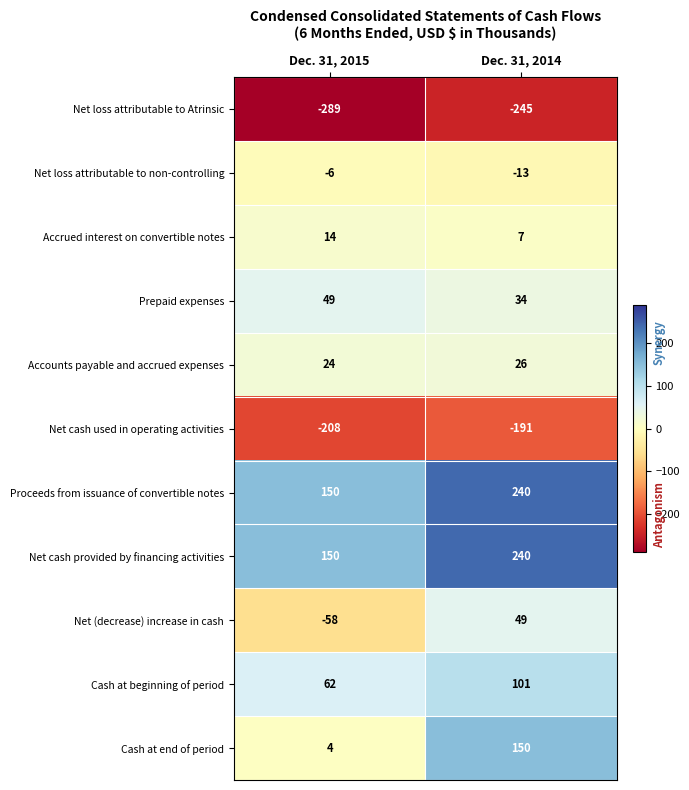

The value of Proceeds from issuance of convertible notes at Dec. 31, 2015 is 150. True or false?

True